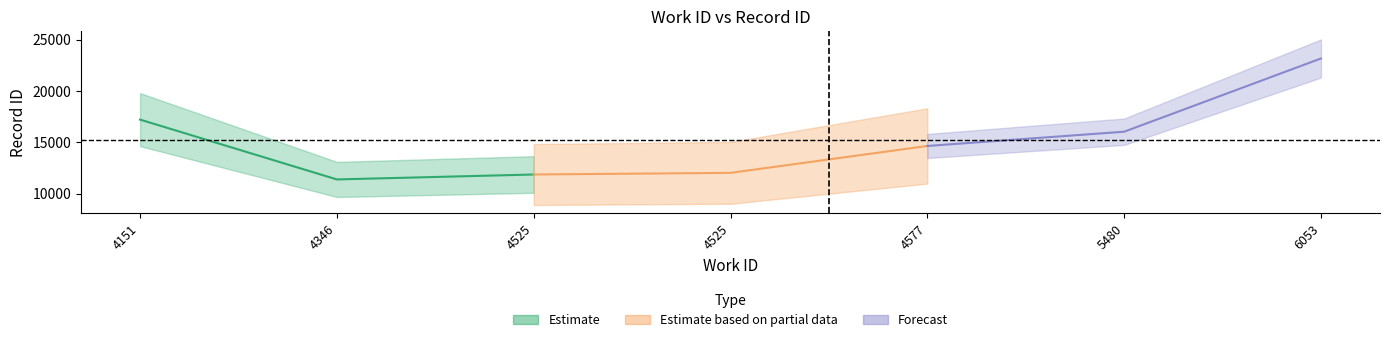

True or false: work_id and id intersect in this chart.

False